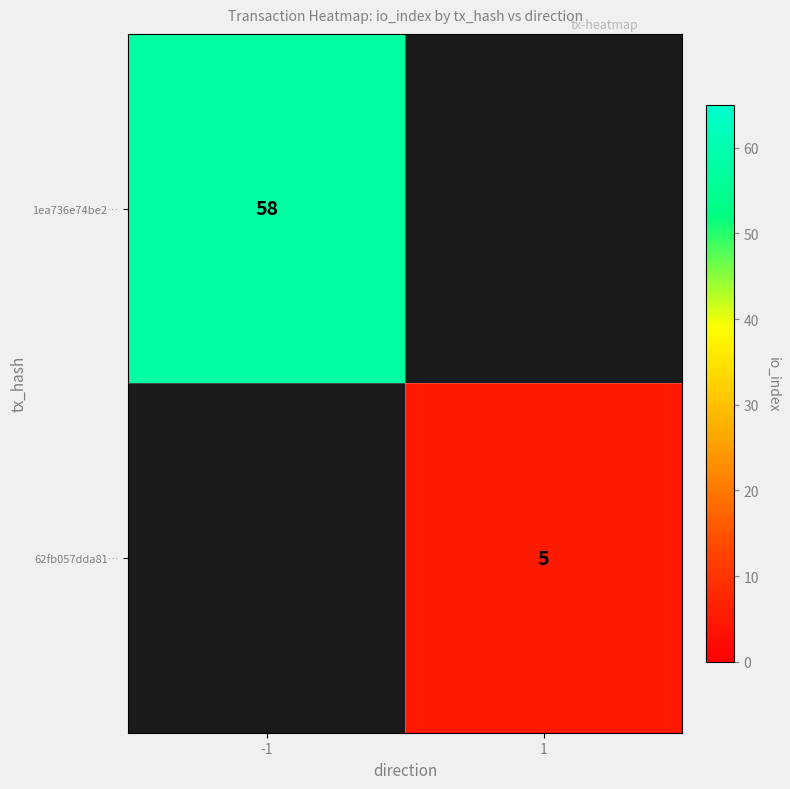

True or false: 1ea736e74be2… has a value of 97 at -1.

False